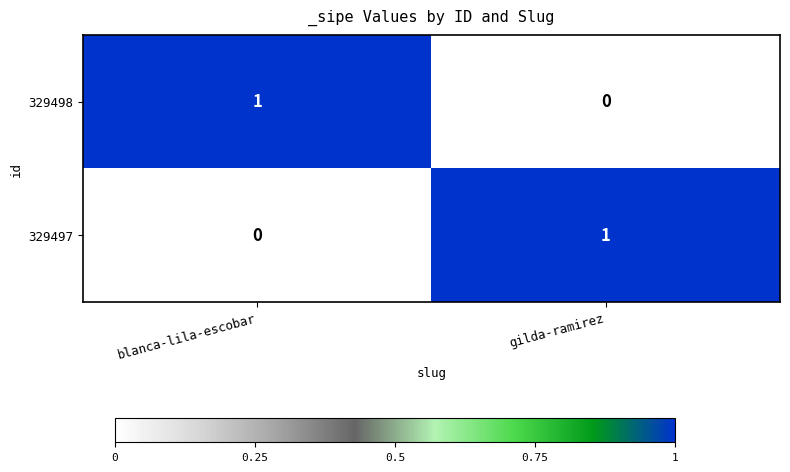

At gilda-ramirez, list the series in order from largest to smallest.

329497, 329498